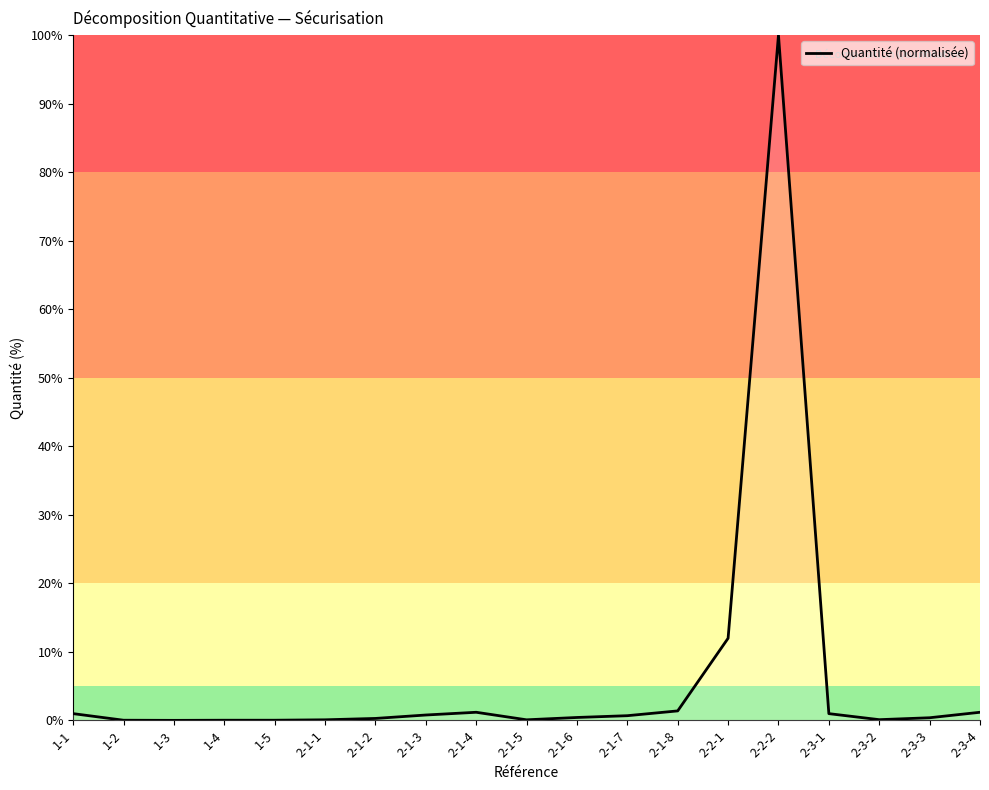

Where is the data nearest to the value 50?

2-2-1